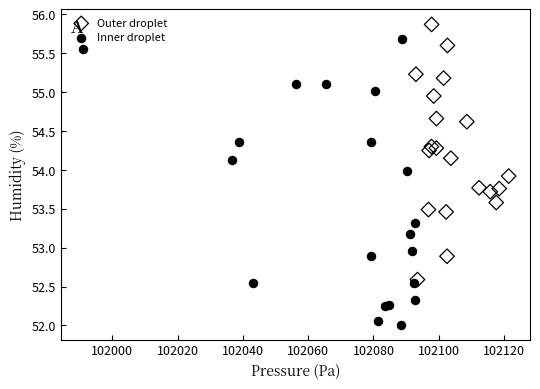

Which series has the largest Y range (max minus min)?

Inner droplet